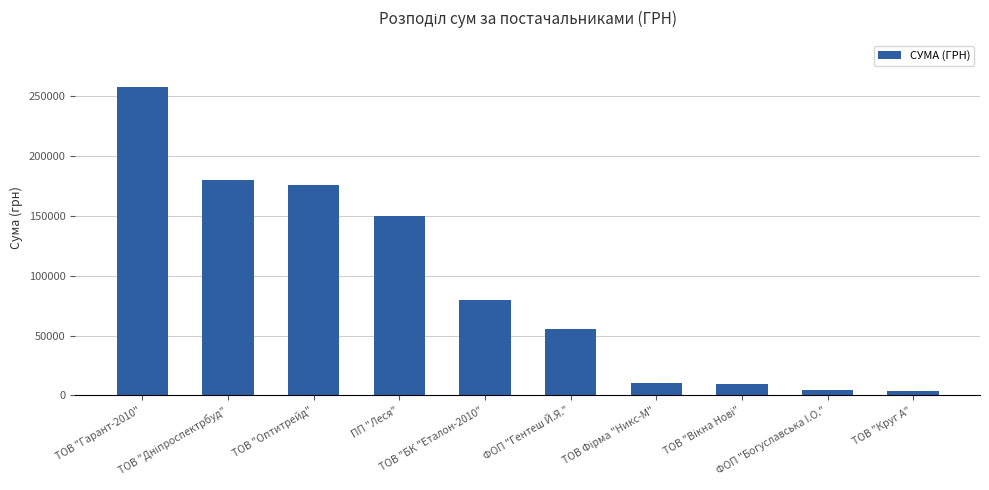

Does the chart contain stacked bars?

No